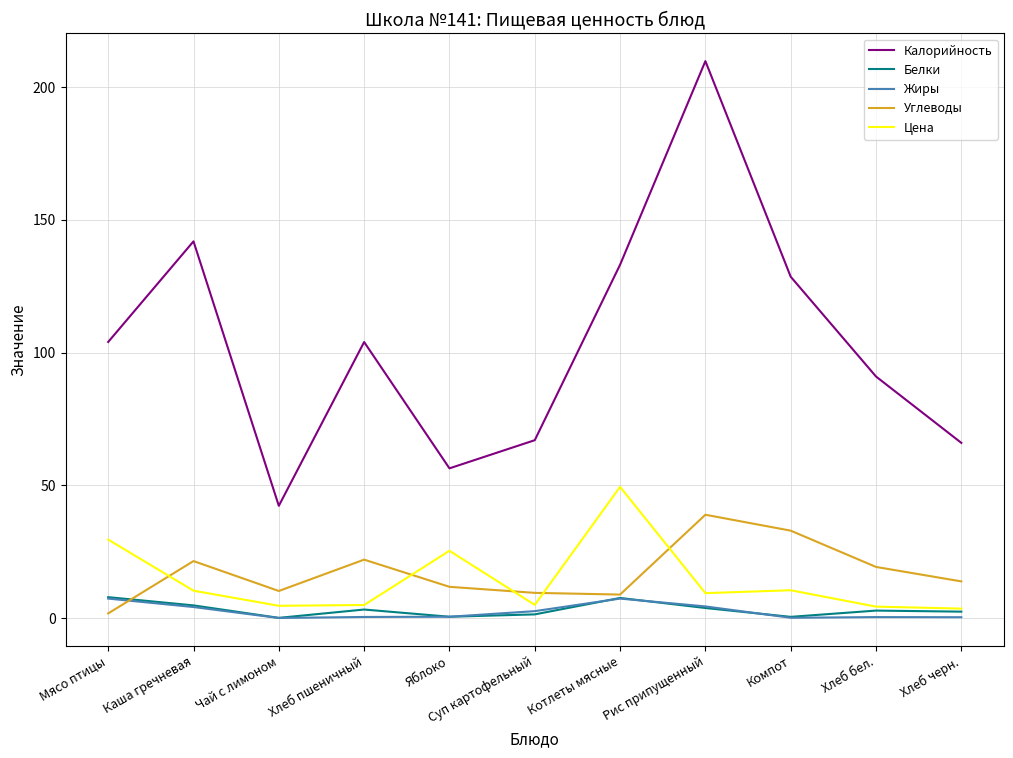

At which label does Углеводы reach its peak?

Рис припущенный